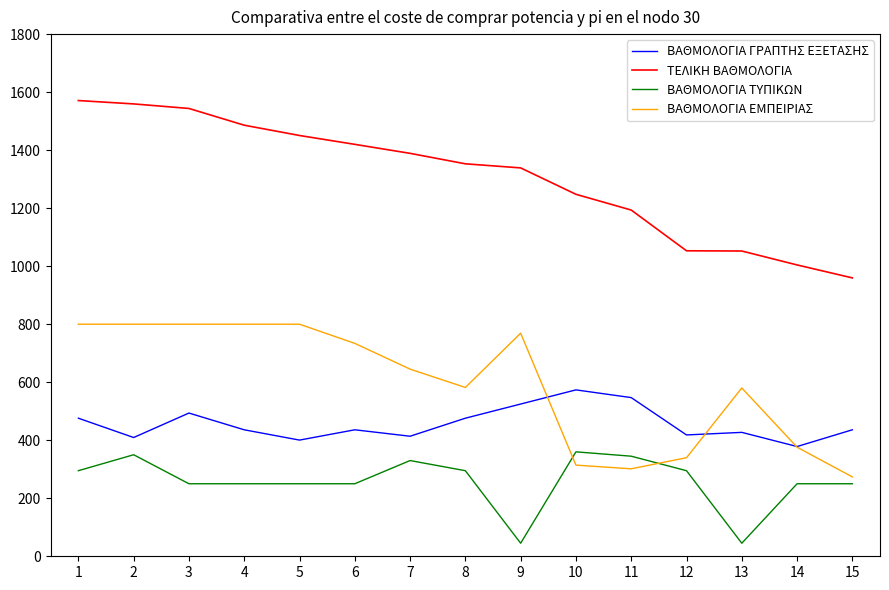

What is the total value across all series at 12?

2106.1